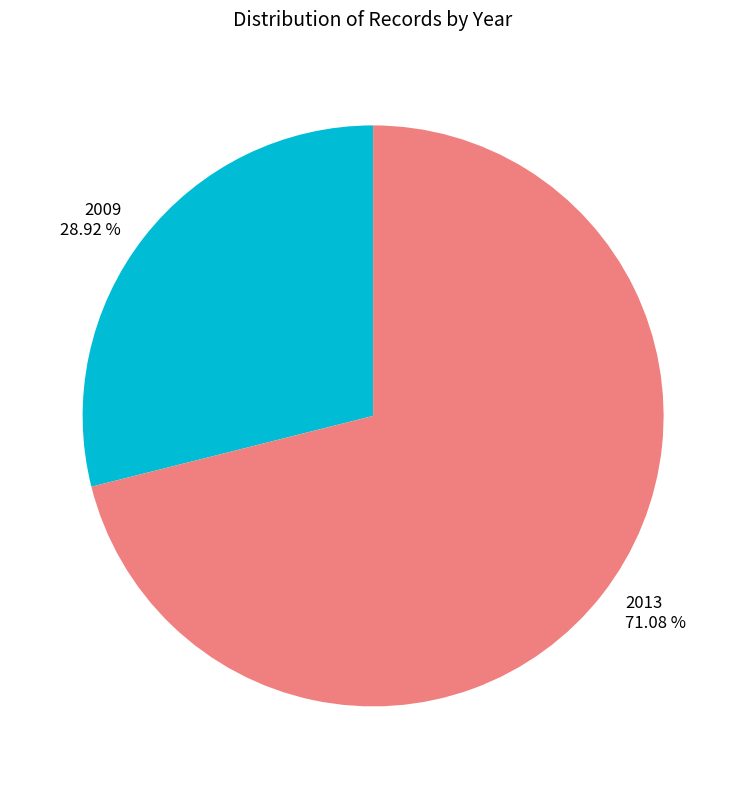

To the nearest percent, what is the difference between the largest and smallest slice percentages?

42%